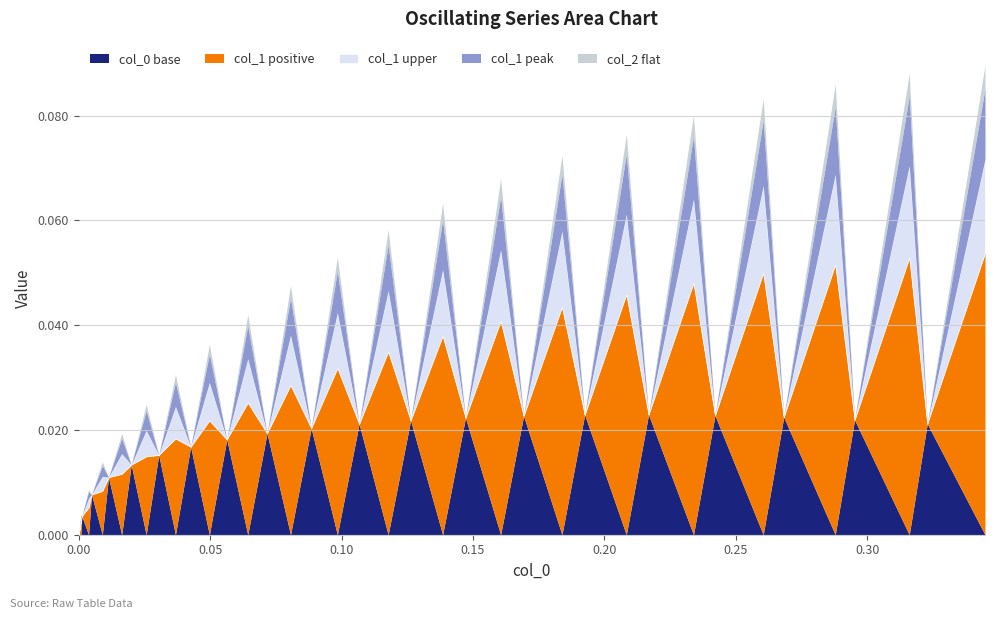

True or false: col_0 has more than 0 points higher than both neighbors.

False